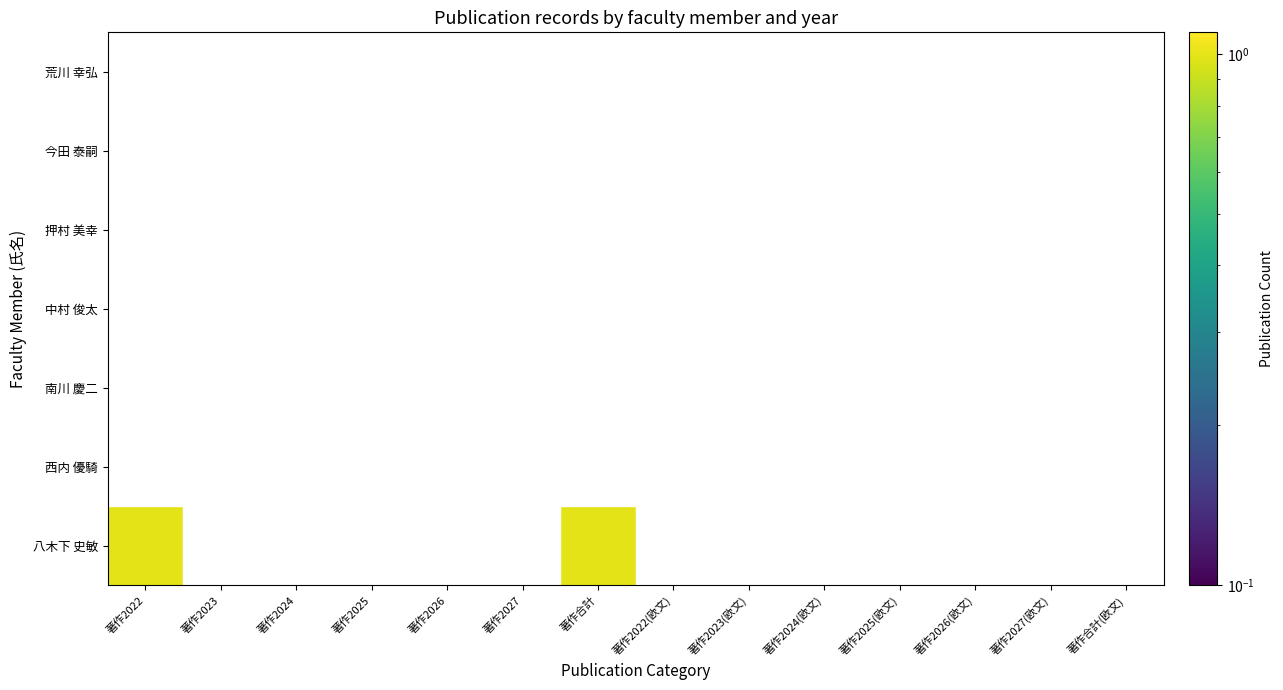

Rank the series by their average value, from lowest to highest.

荒川 幸弘, 今田 泰嗣, 押村 美幸, 中村 俊太, 南川 慶二, 西内 優騎, 八木下 史敏